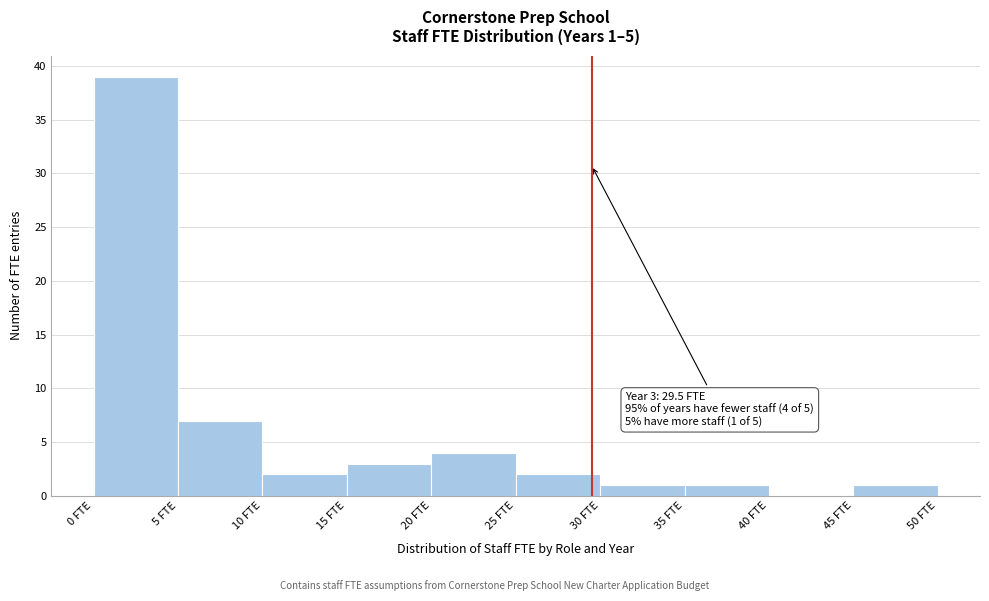

Which range on the x-axis has the tallest bar?

0 to 5